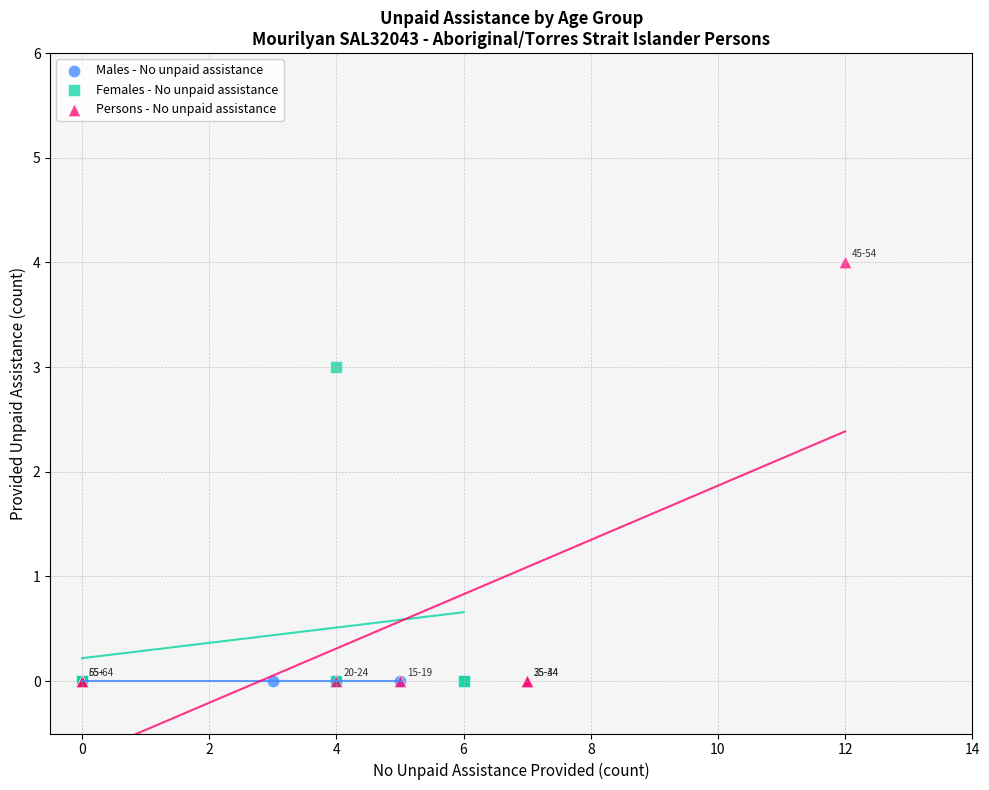

Which series reaches the maximum Y coordinate?

Persons - No unpaid assistance